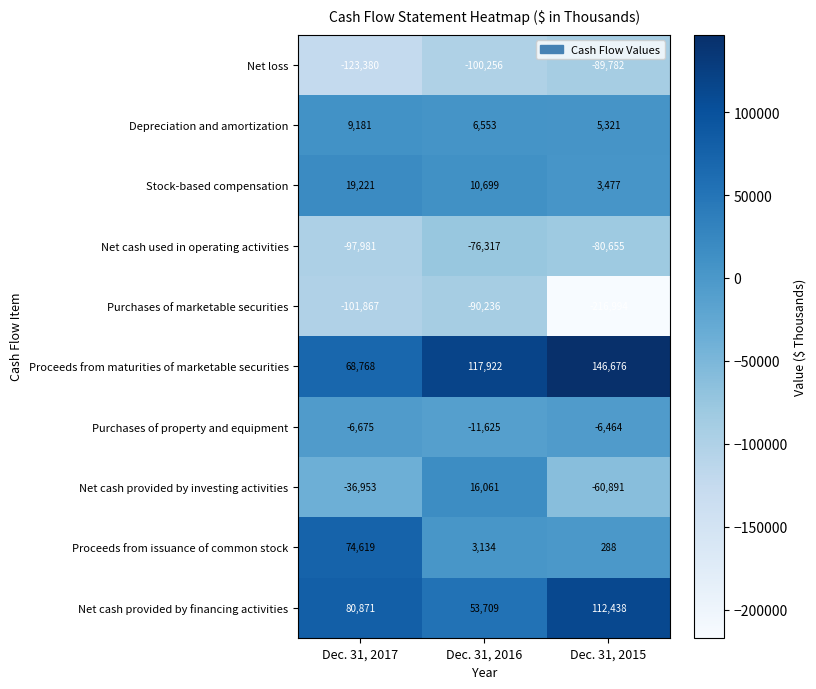

True or false: Stock-based compensation has a value of 10699 at Dec. 31, 2016.

True